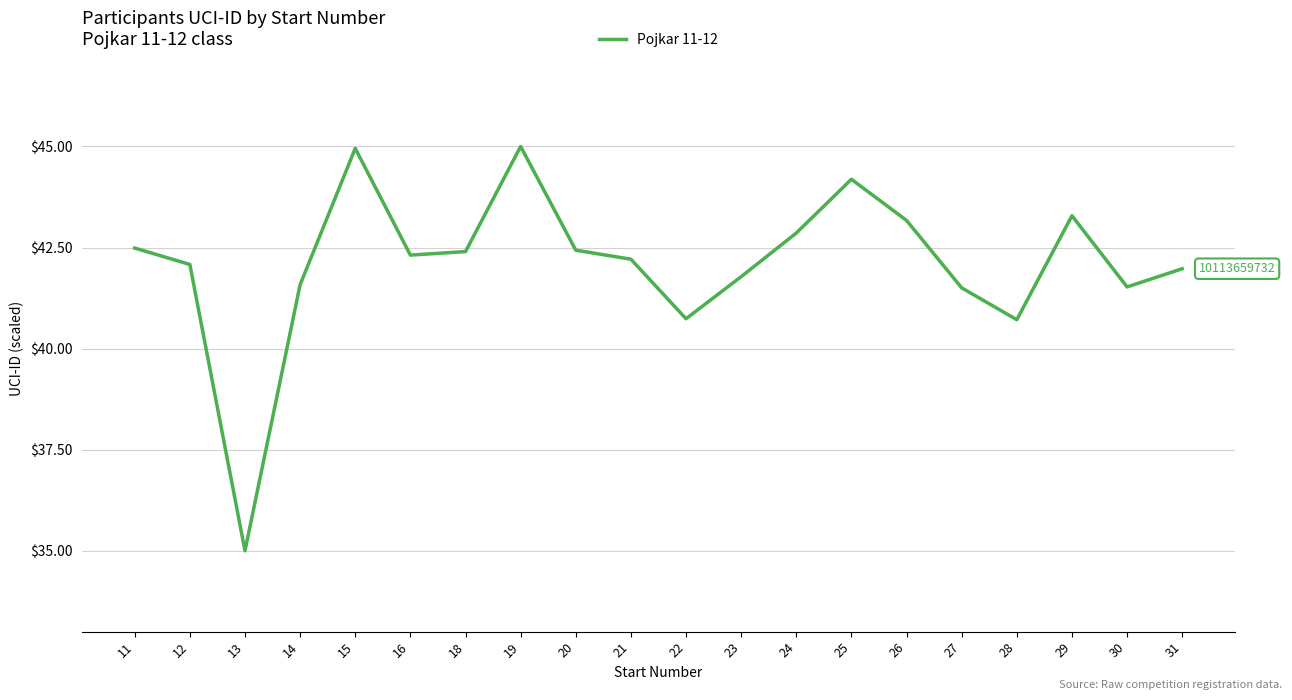

Is this an area chart (filled region under the line)?

No